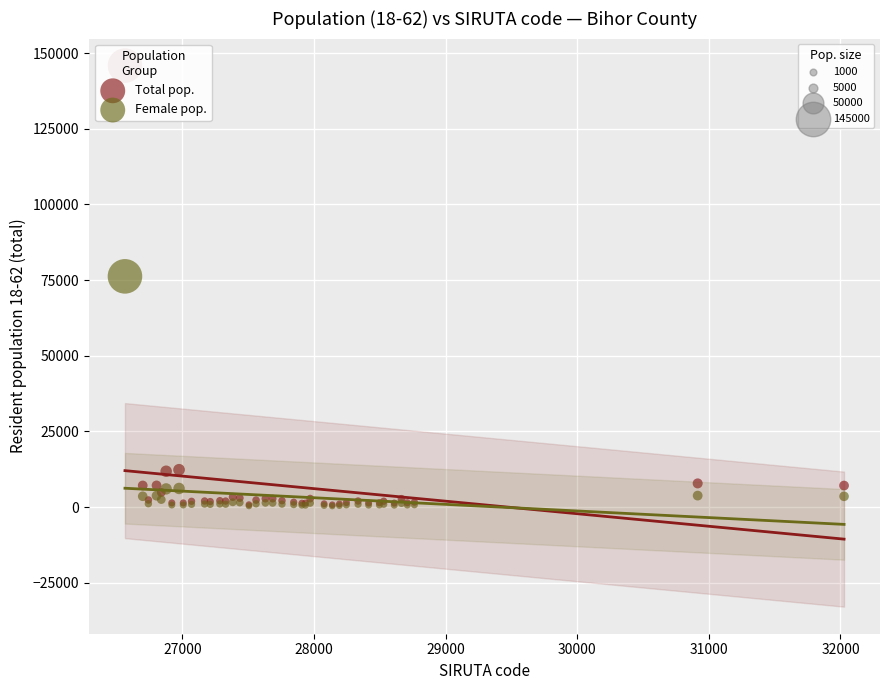

Across all series, what Y value is closest to 73110?

76243